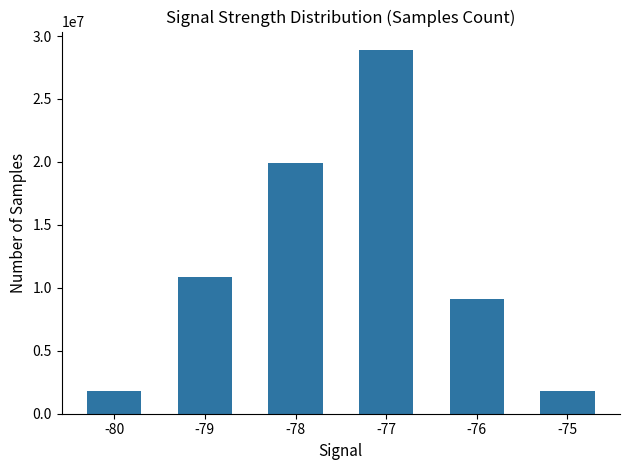

What is the value of the 4th bar from the left?

28909293